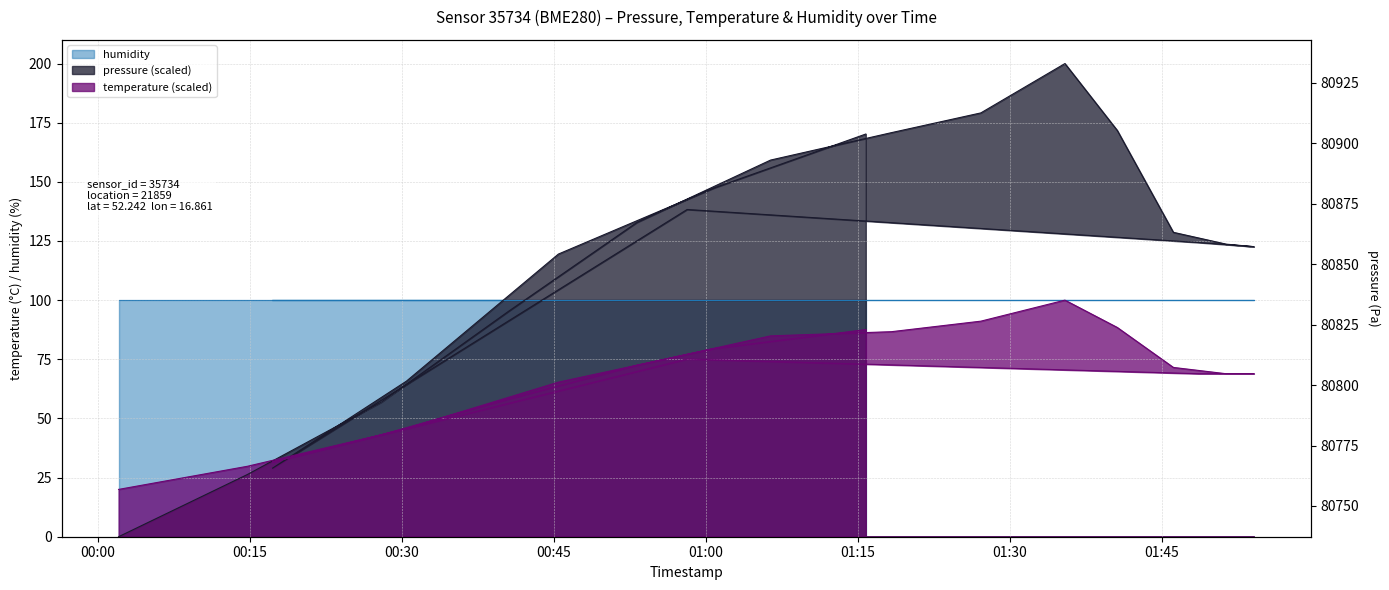

How many data points in temperature are above 71?

10